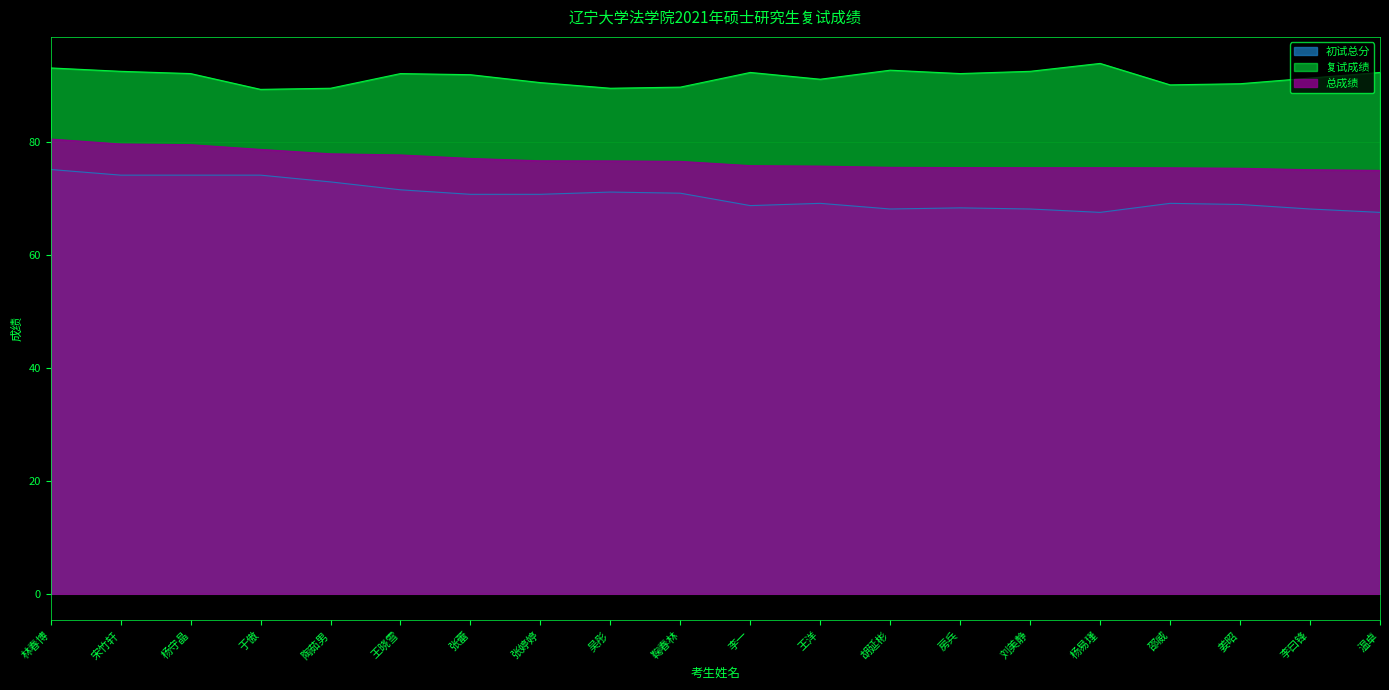

True or false: 初试总分 has more than 2 interior local peaks.

True